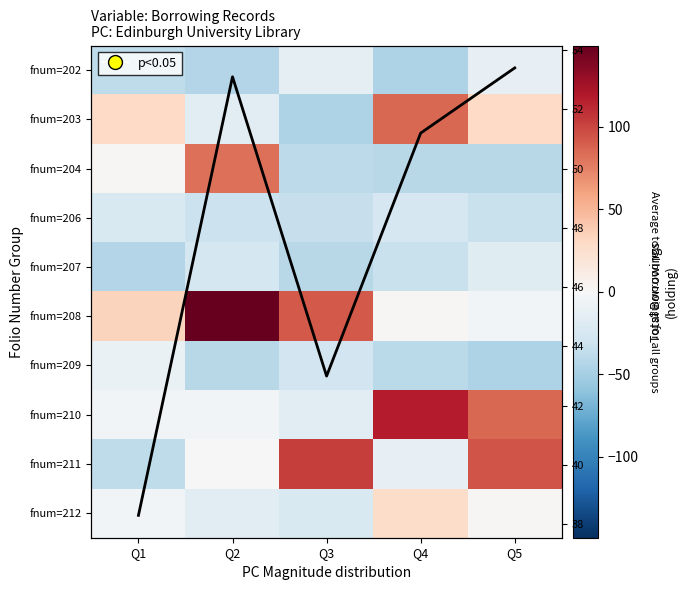

True or false: Column mean has a value of 13.7 at Q2.

False